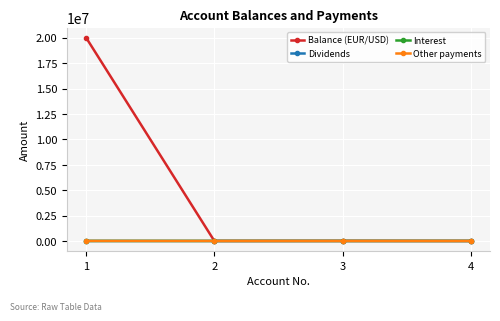

Which series has the largest total across all categories?

Balance (EUR/USD)